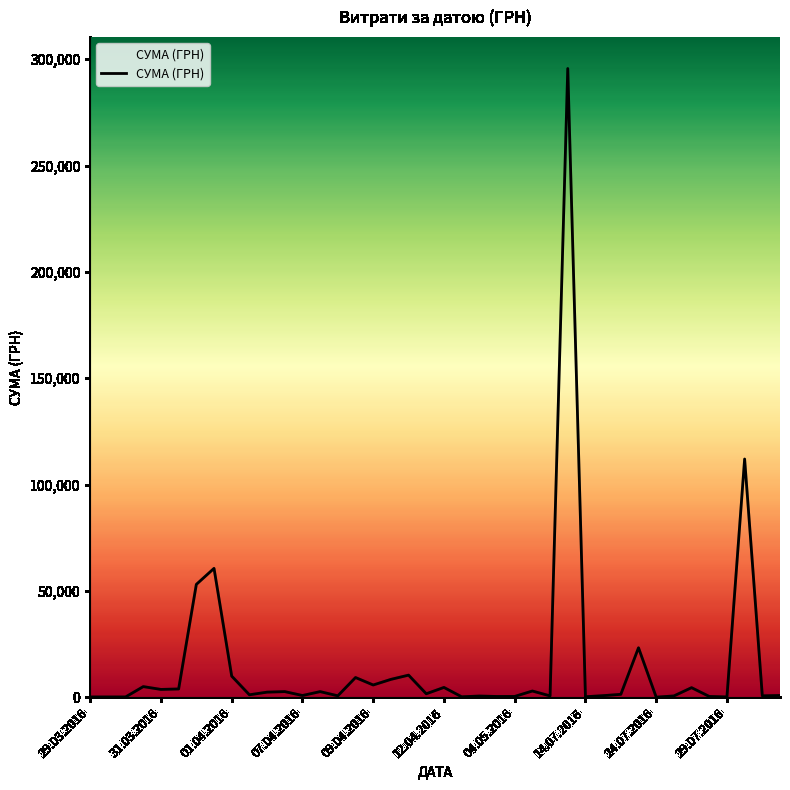

What is the greatest value displayed?

295638.6